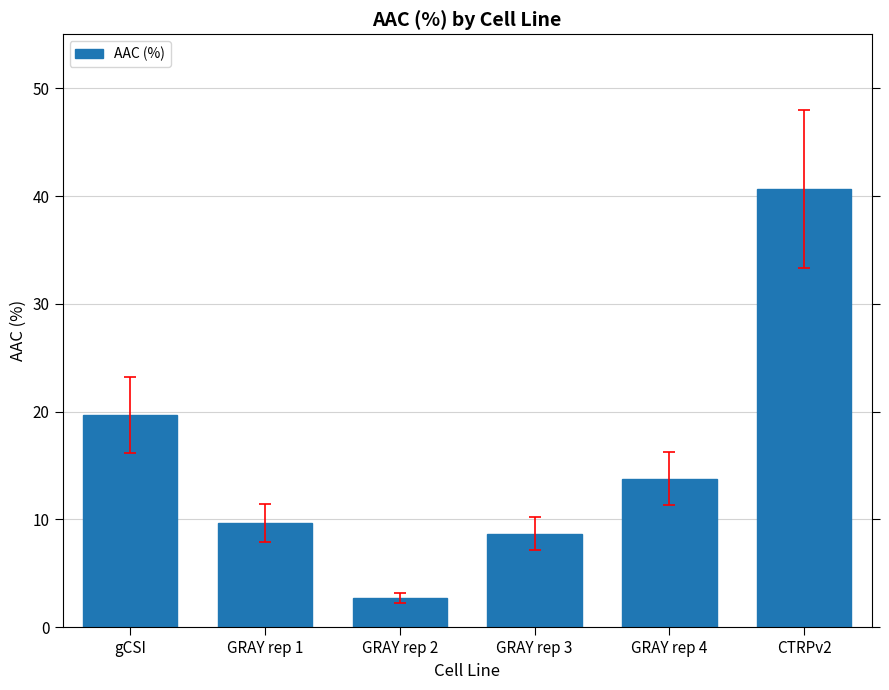

List the labels in order of value, smallest first.

GRAY rep 2, GRAY rep 3, GRAY rep 1, GRAY rep 4, gCSI, CTRPv2